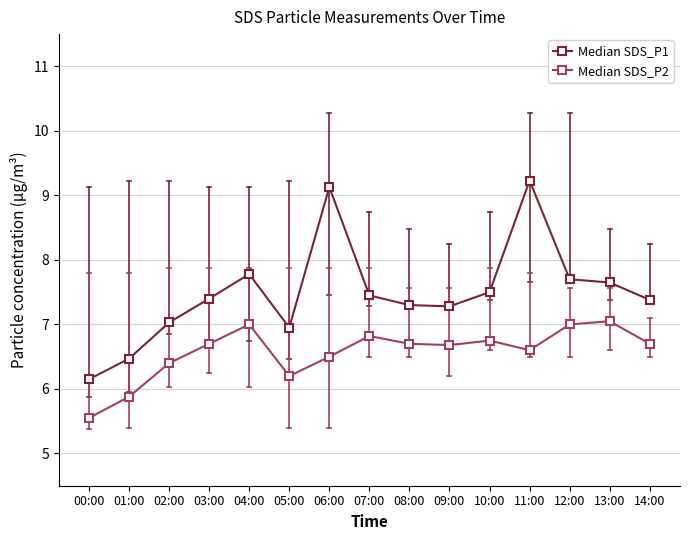

True or false: Median SDS_P1 and Median SDS_P2 cross at least once.

False